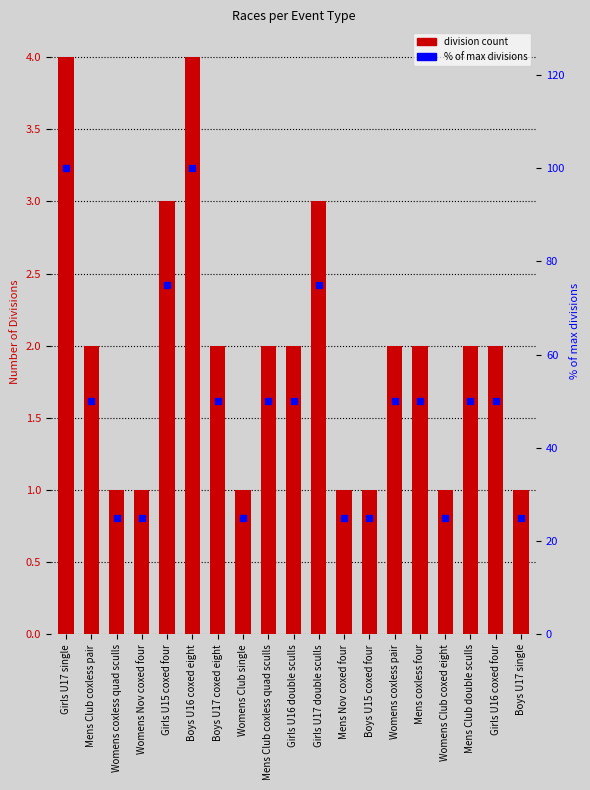

Which series changed the most between Girls U17 single and Womens Club single?

% of max divisions